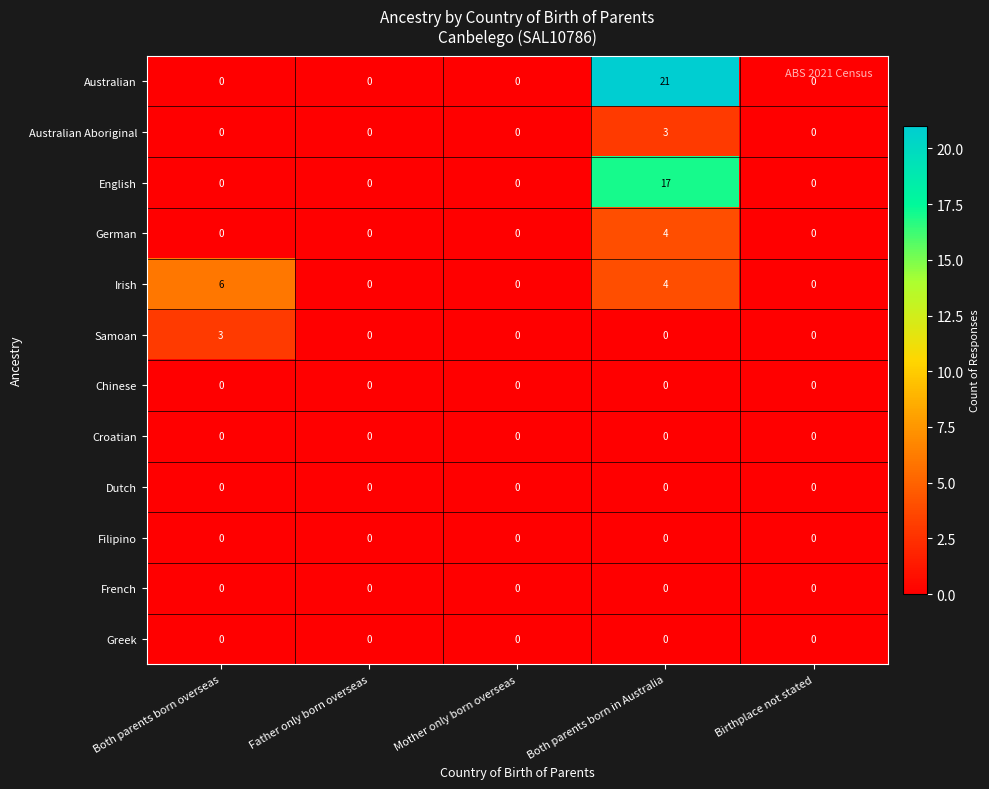

How many series are shown in this chart?

12